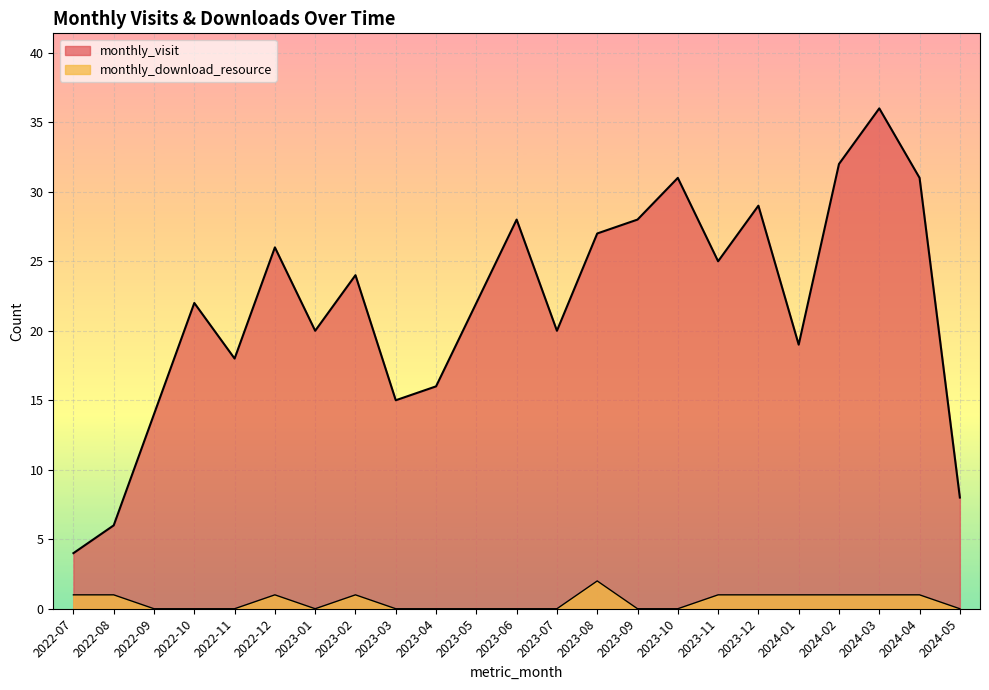

At which category is the sum across all series the highest?

2024-03